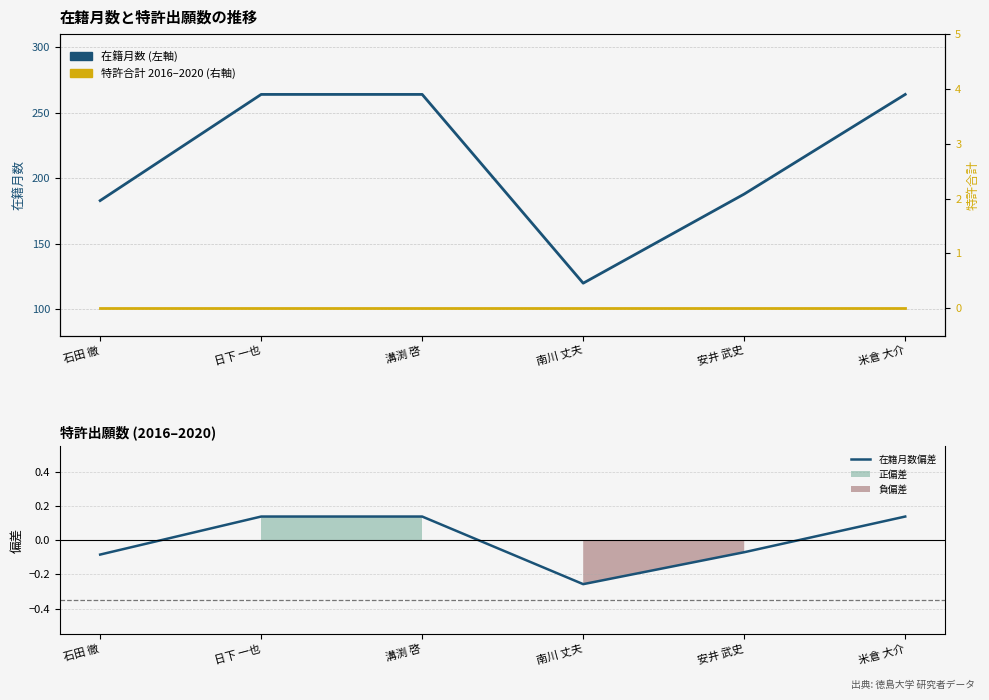

In 在籍月数, how many points are lower than both neighbors (excluding endpoints)?

1